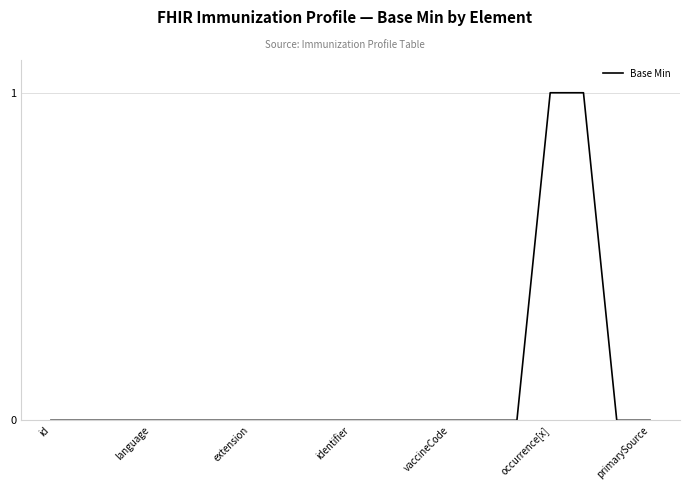

How many lines are shown in the chart?

1